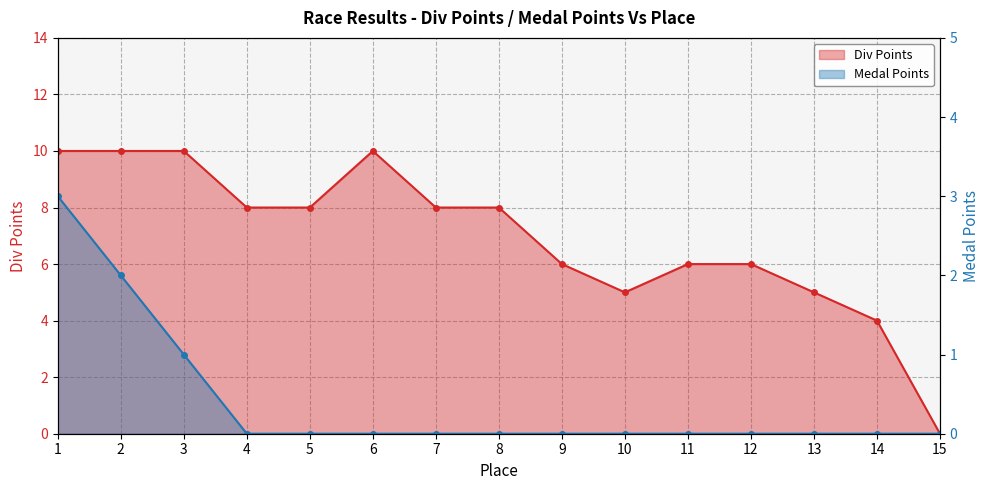

What is the value of the Div Points point at the 1st from the left?

10